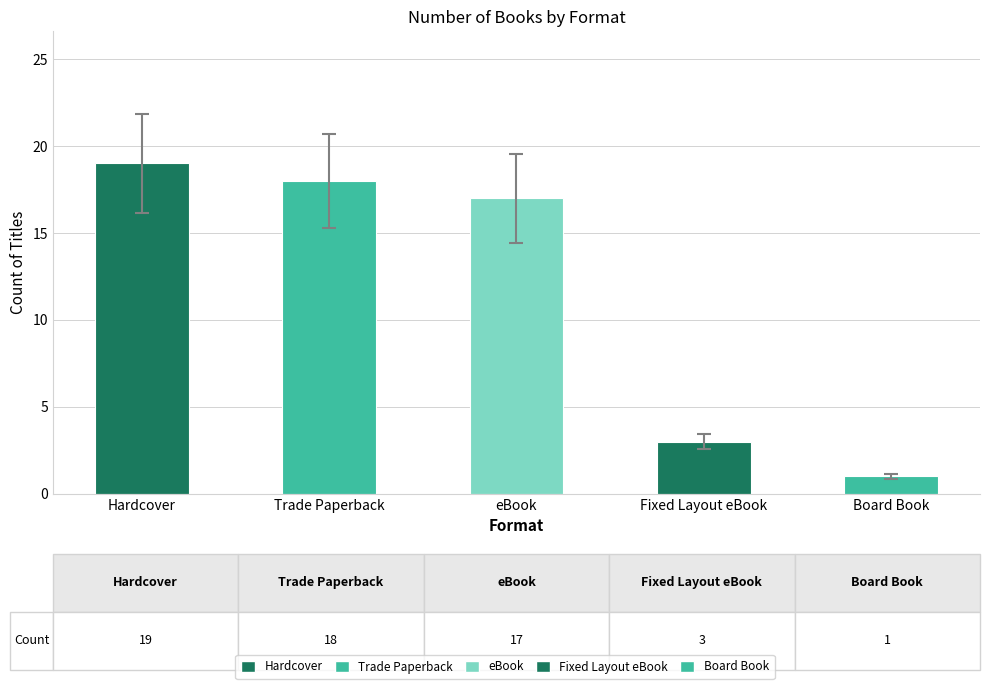

What is the average value?

12